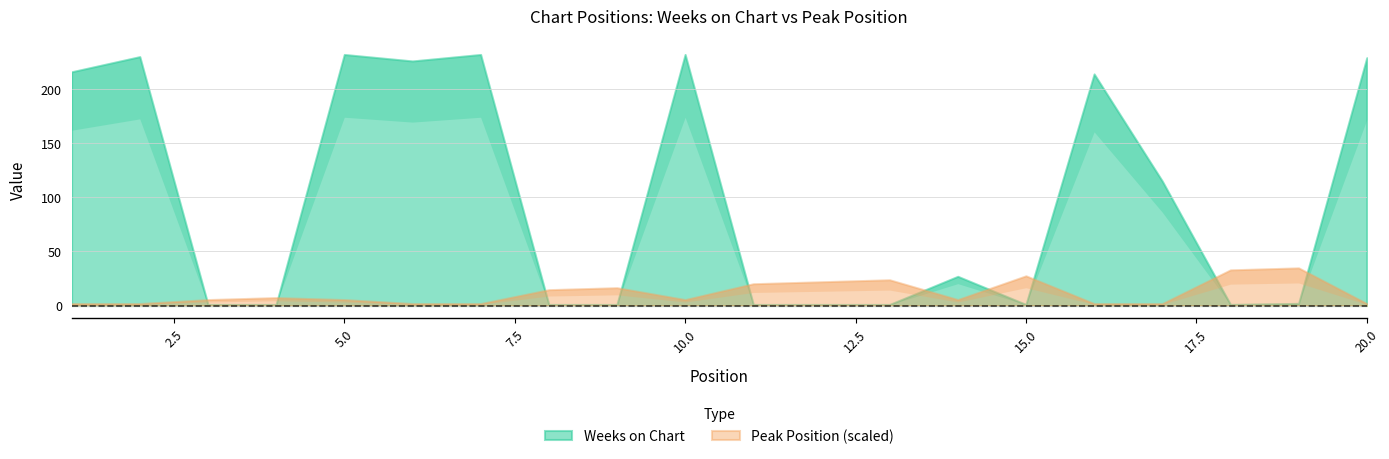

Reading left to right, transcribe all the data shown in this chart.

Weeks on Chart: 216	230	1	1	232	226	232	1	1	232	1	1	1	27	1	214	115	1	2	229
Peak Position: 1	1	3	4	3	1	1	8	9	3	11	12	13	3	15	1	1	18	19	1